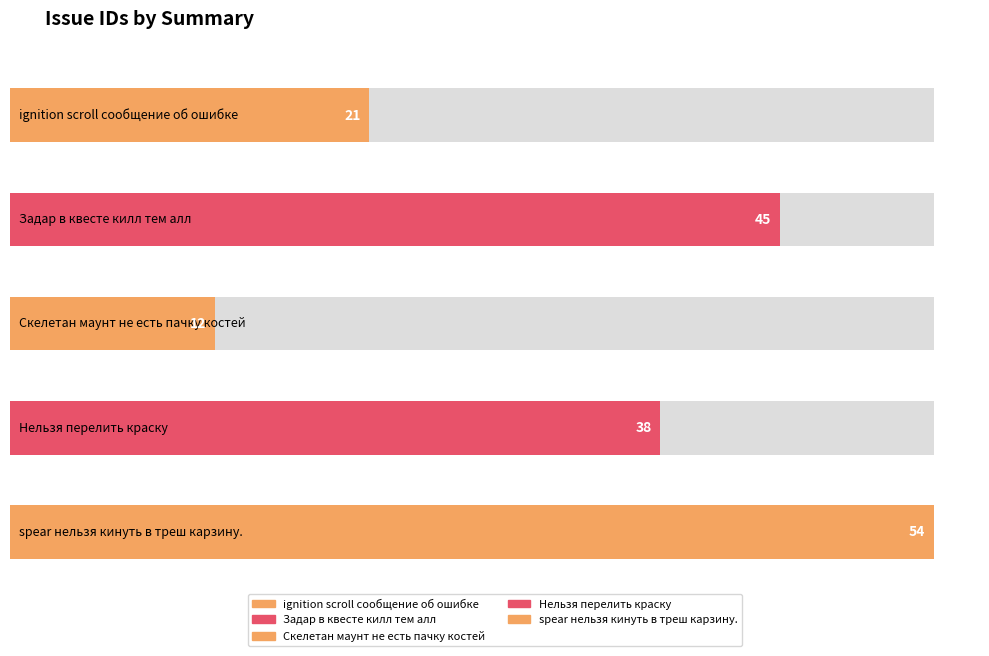

What is the label of the 4th bar from the left?

Нельзя перелить краску